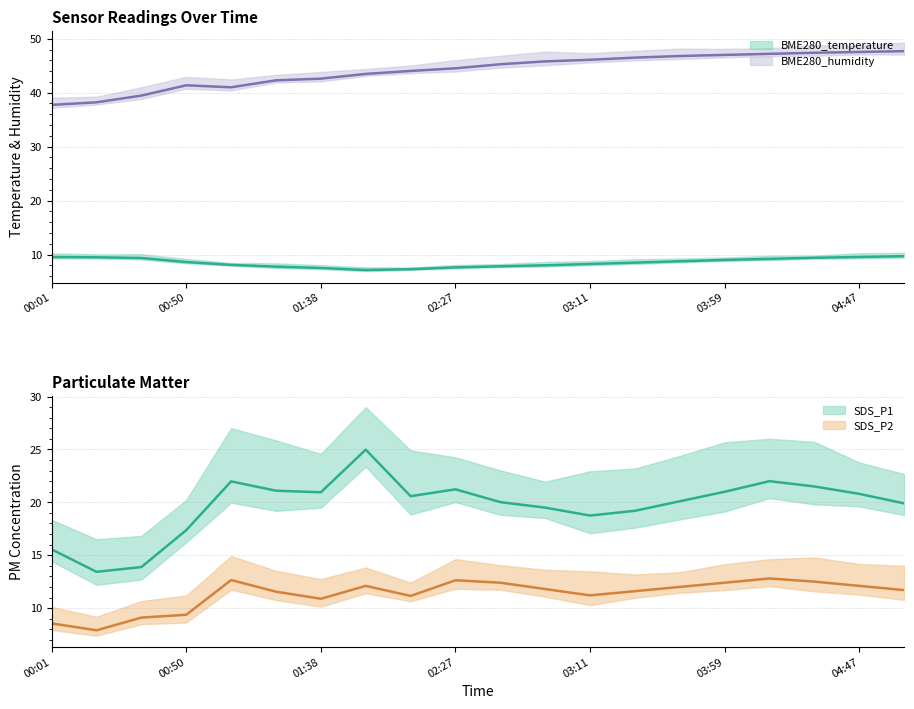

Rank the series at 01:22 from lowest to highest value.

BME280_temperature, SDS_P2, SDS_P1, BME280_humidity